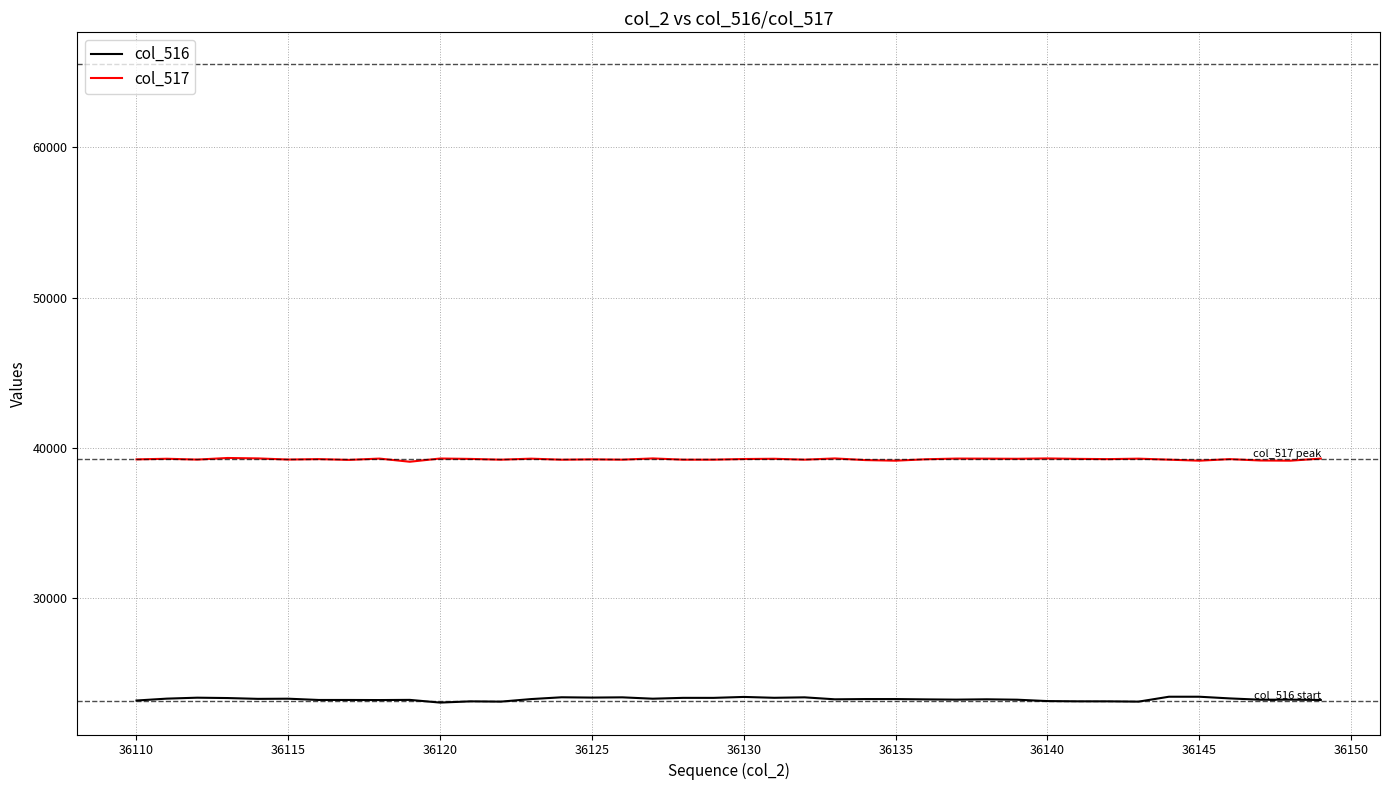

List the series in order of their peak value, highest first.

col_517, col_516